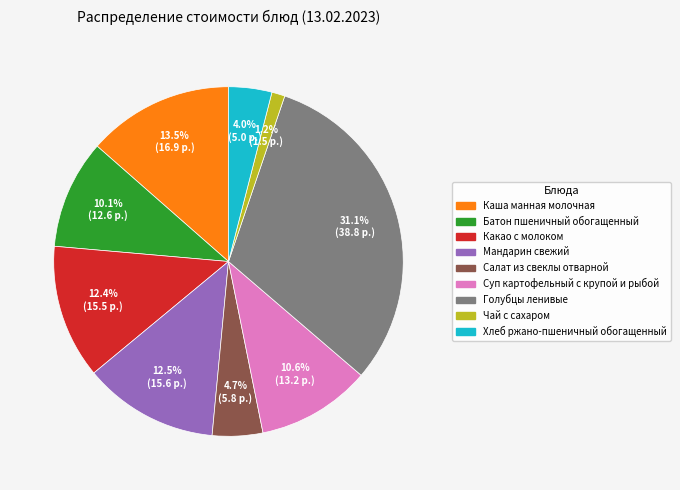

How many segments does this pie chart have?

9